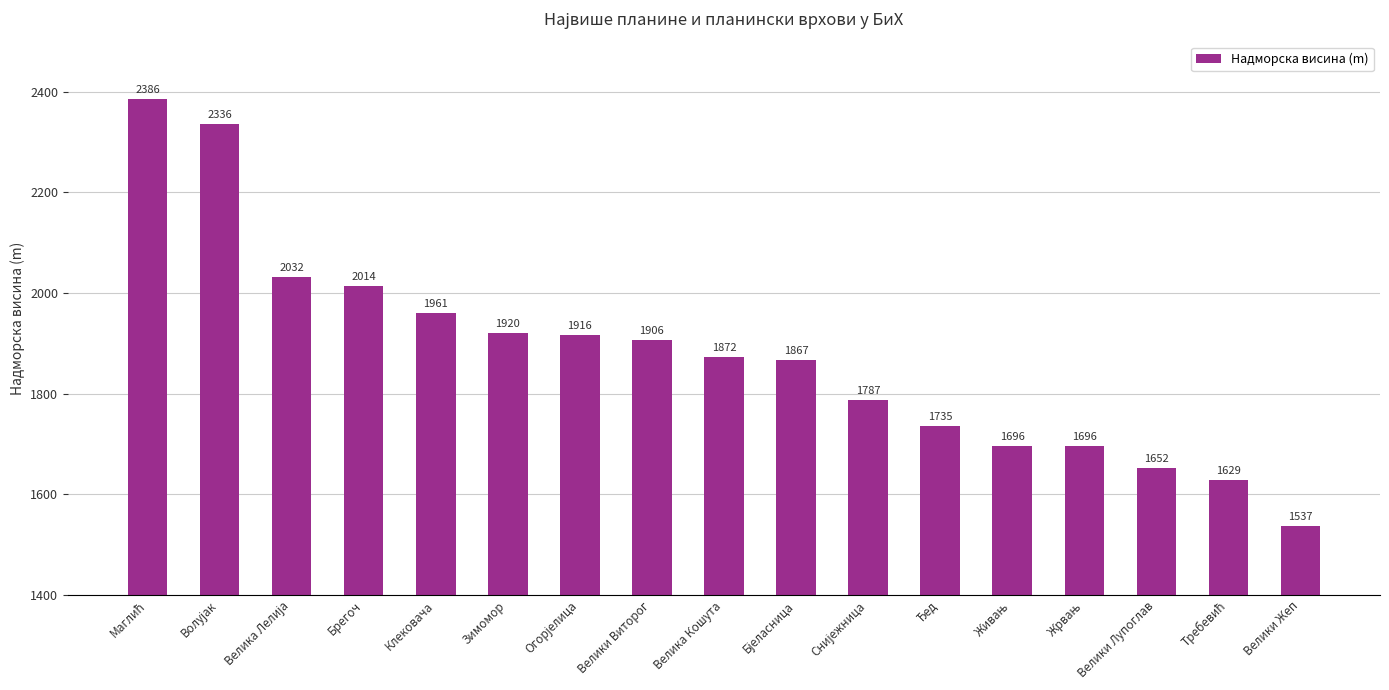

What is the ratio of the value at Брегоч to the value at Велики Жеп?

1.3